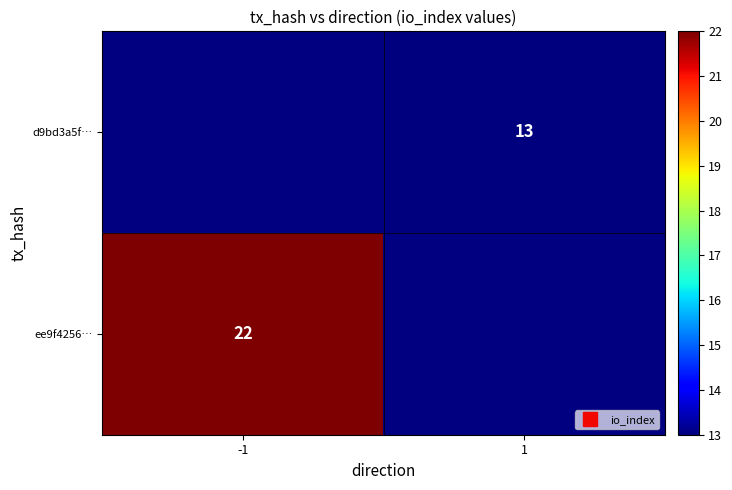

Which series has the widest spread of values?

ee9f4256…